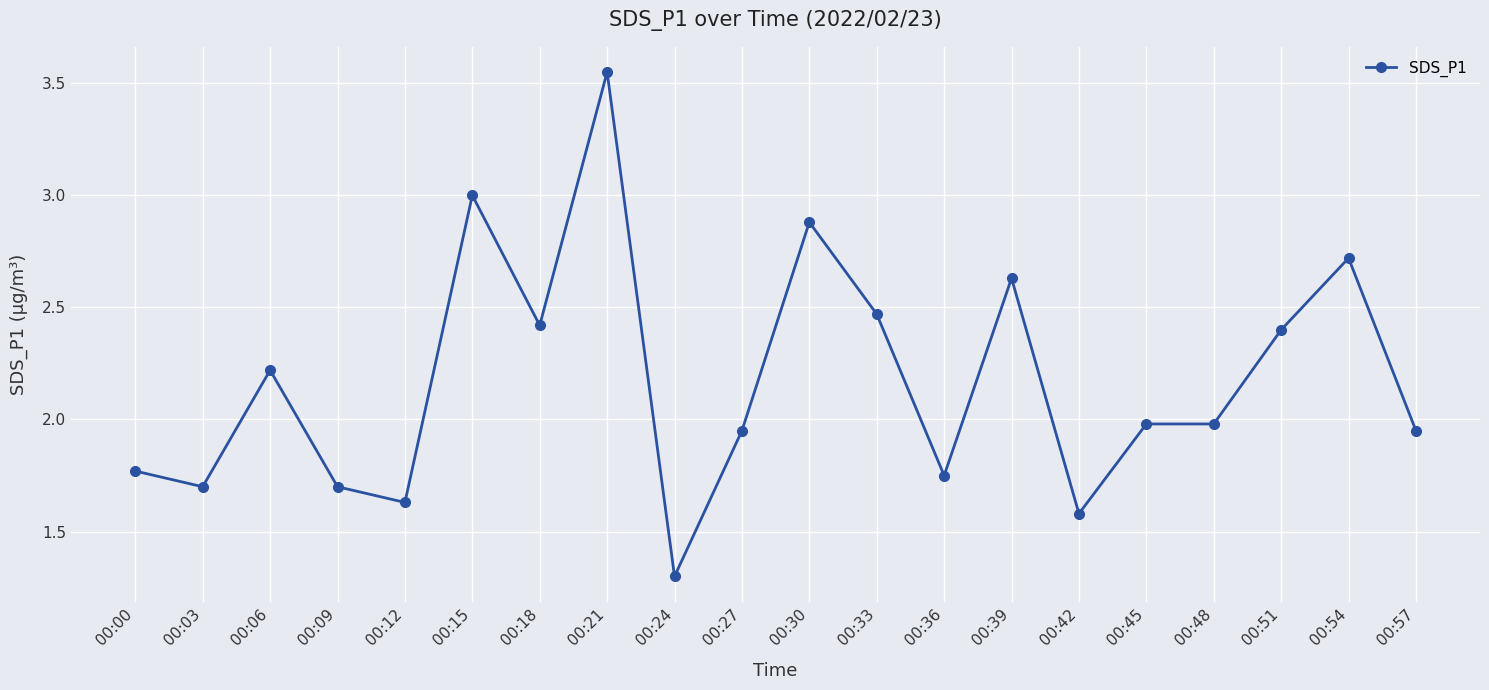

The chart shows a value of 4.3 at 00:51. True or false?

False